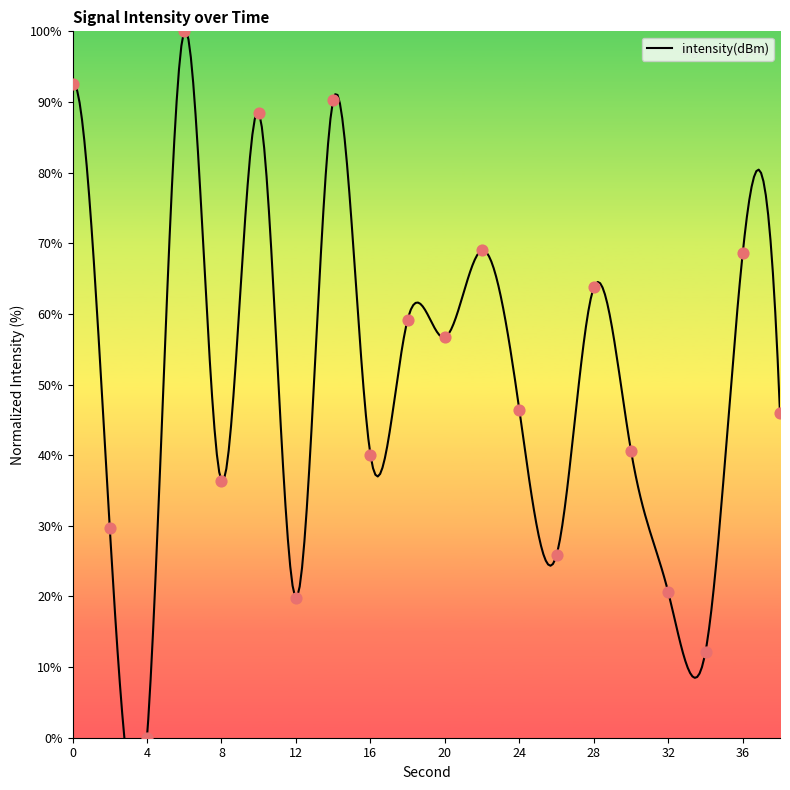

What is the change in value from 18 to 34?

-47.0